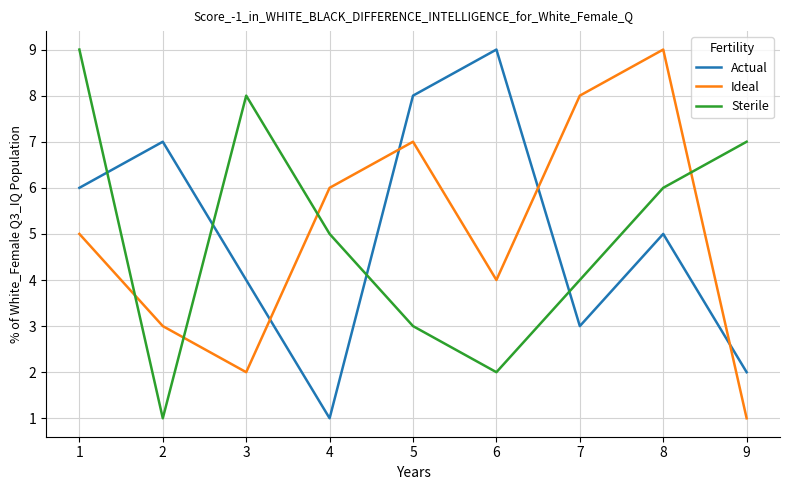

How many lines are shown in the chart?

3